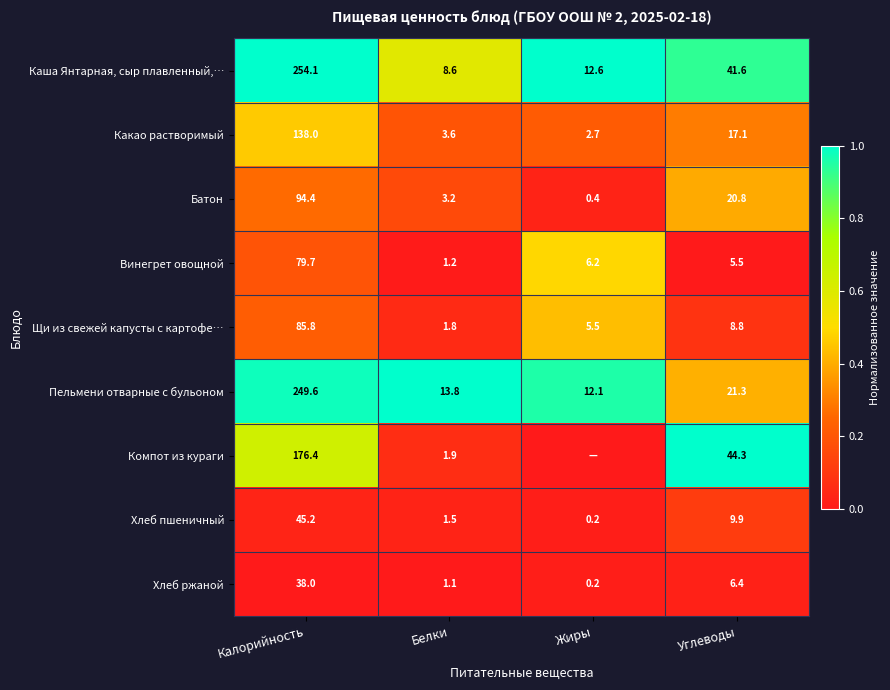

What is the sum of all Хлеб пшеничный values?

56.8